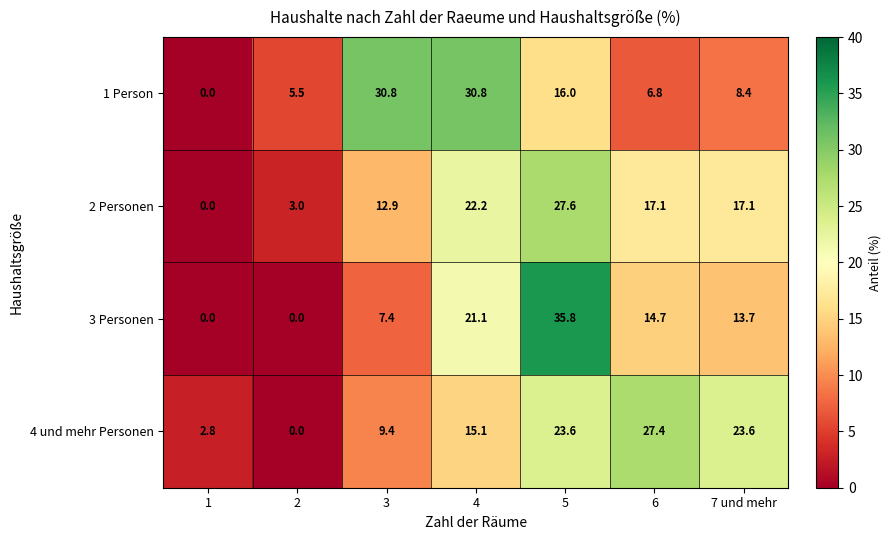

At which label does 4 und mehr Personen reach its peak?

6